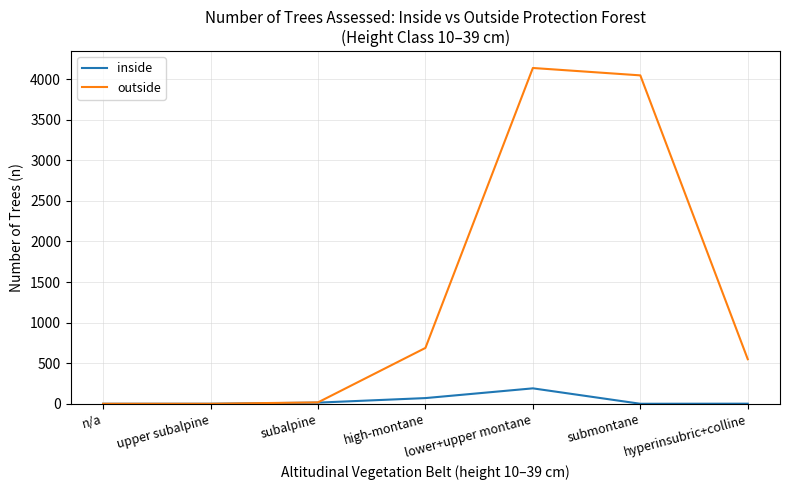

What position from the left is subalpine?

3